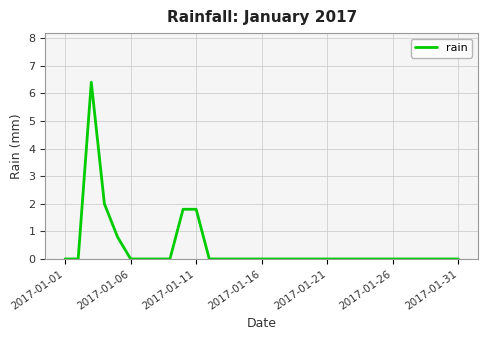

What is the difference between the maximum and minimum values?

6.4